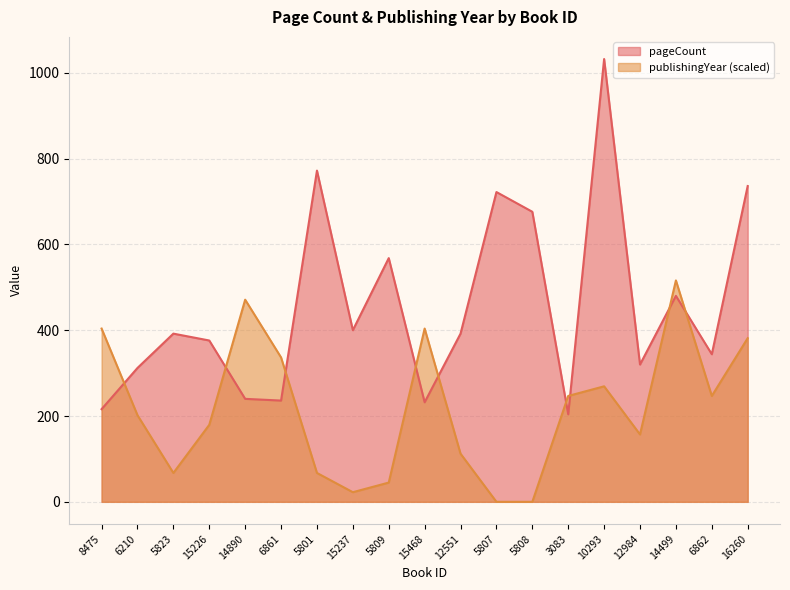

Which series has the widest spread of values?

pageCount